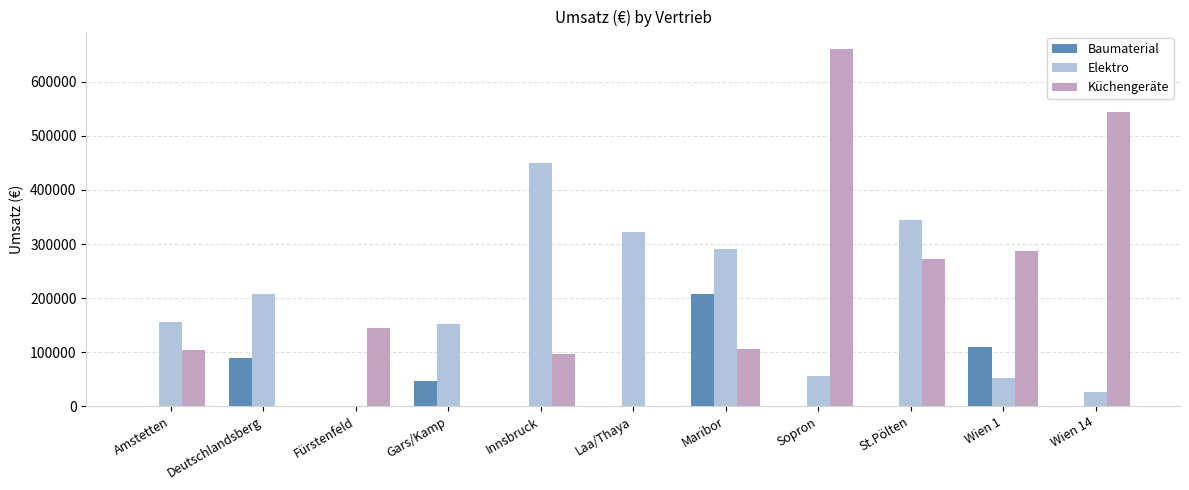

Between Innsbruck and St.Pölten, which series saw the biggest shift?

Küchengeräte